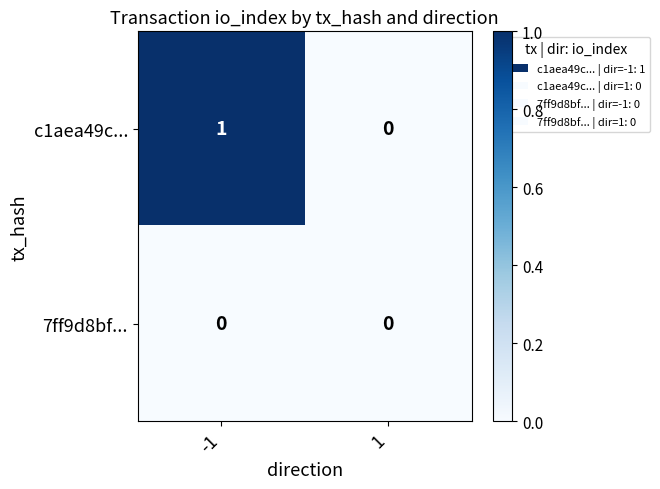

Reading right to left, extract all data points from this chart.

c1aea49c...: 0	1
7ff9d8bf...: 0	0